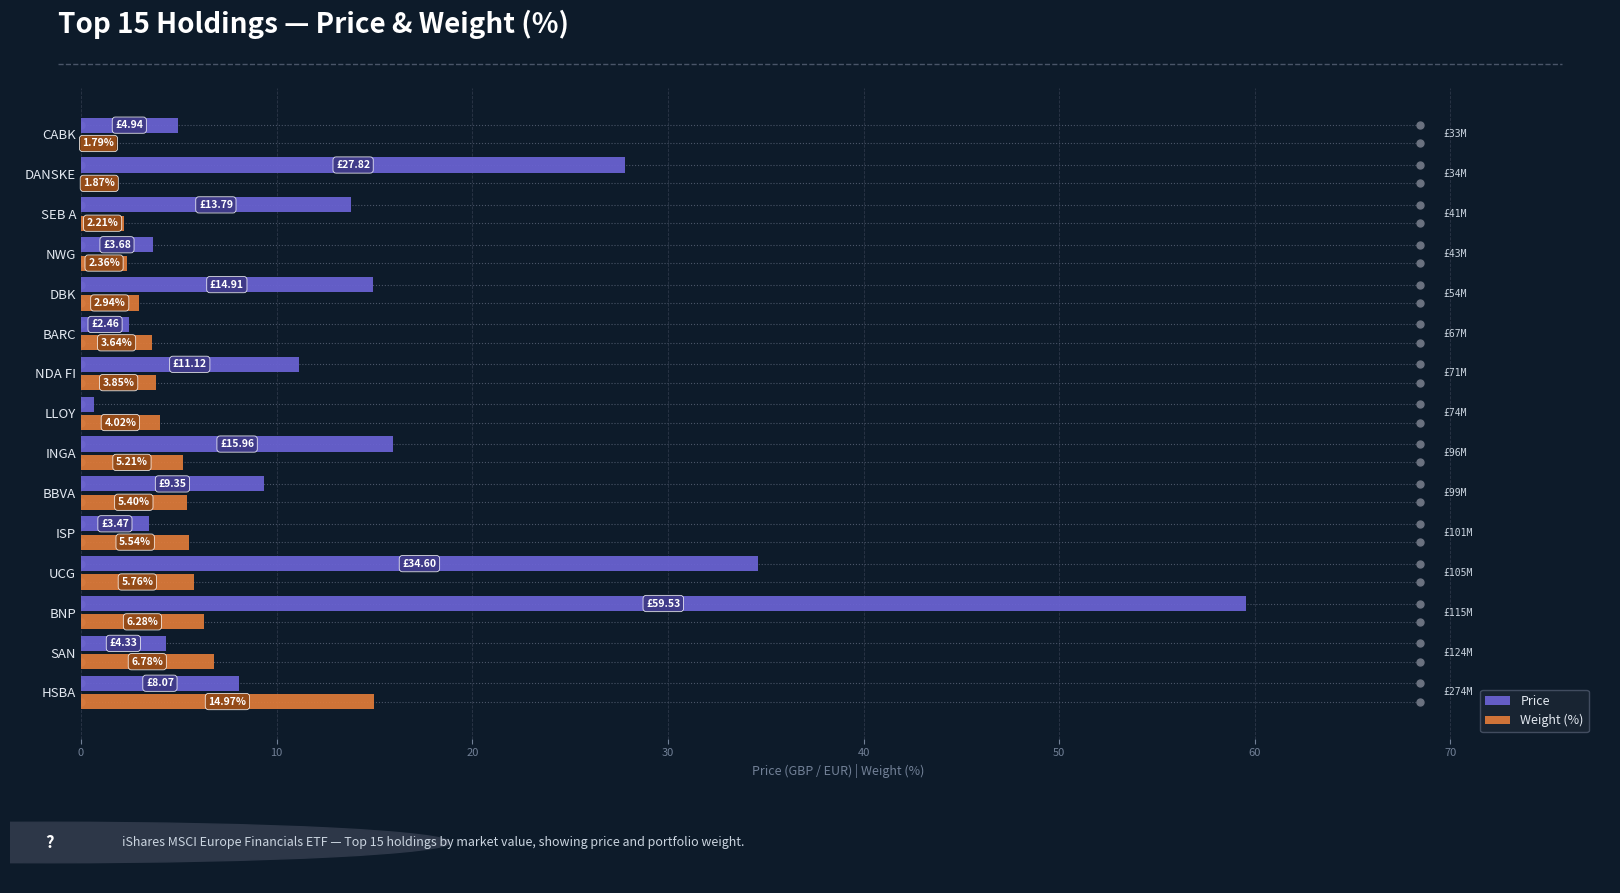

Which series has the widest spread of values?

Price